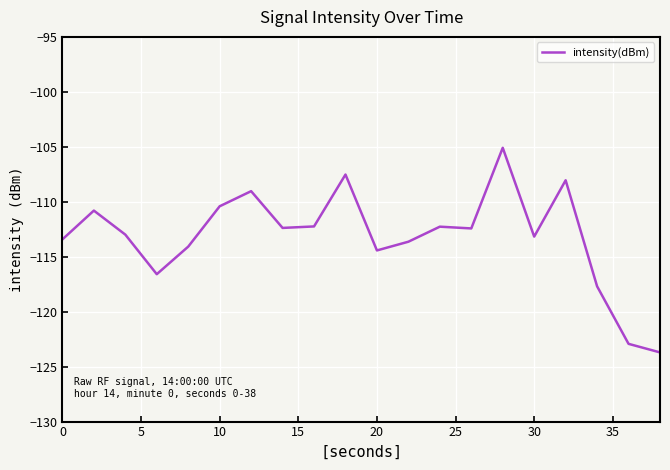

What is the difference between the maximum and minimum values?

18.6